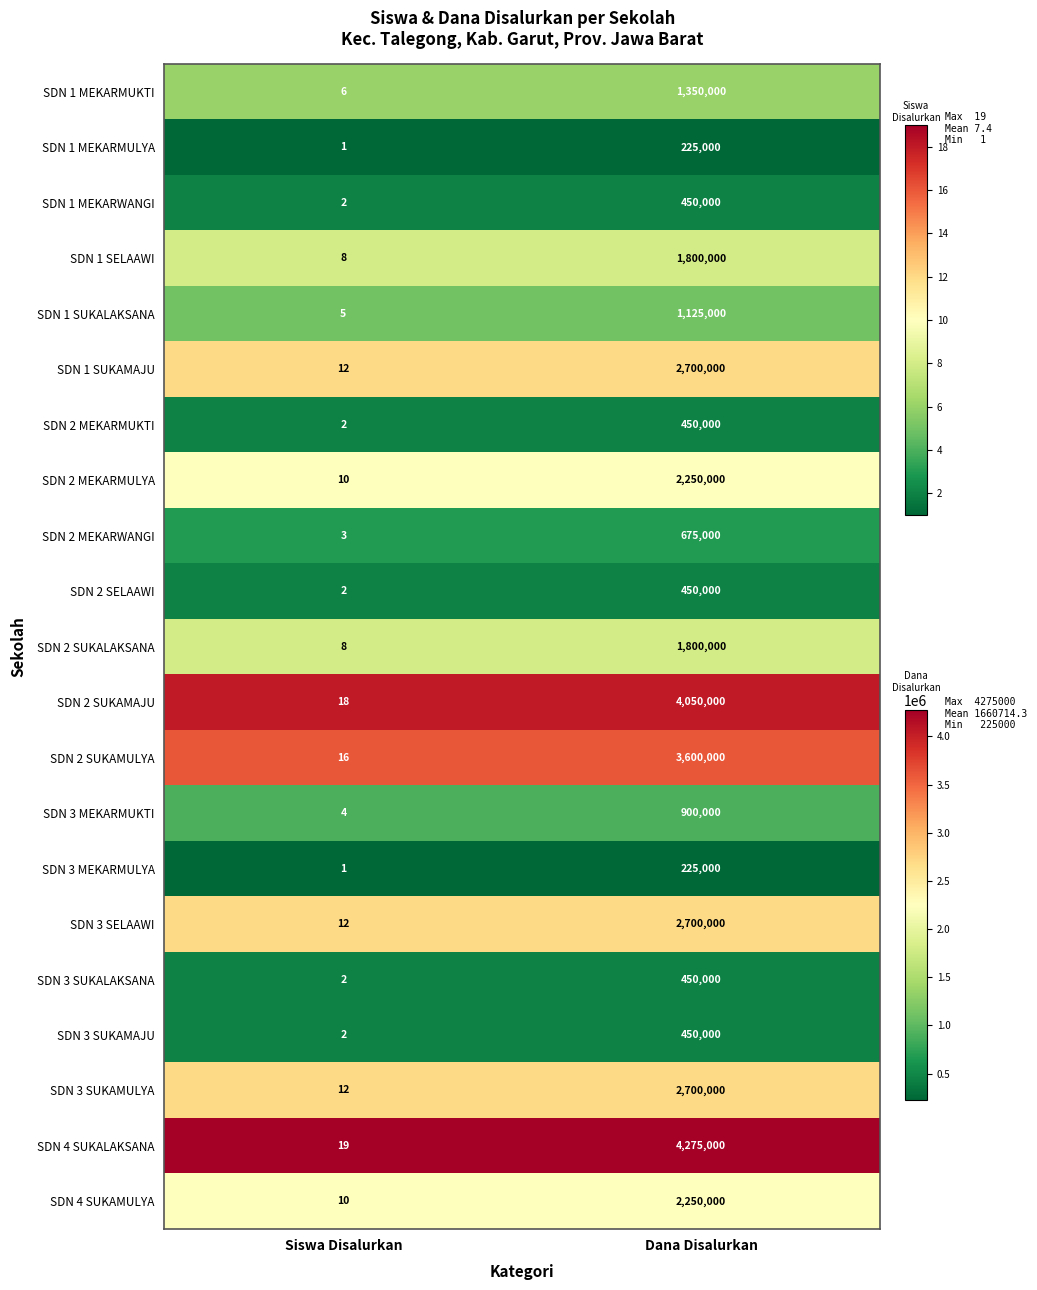

What is the total value across all series at Siswa Disalurkan?

155